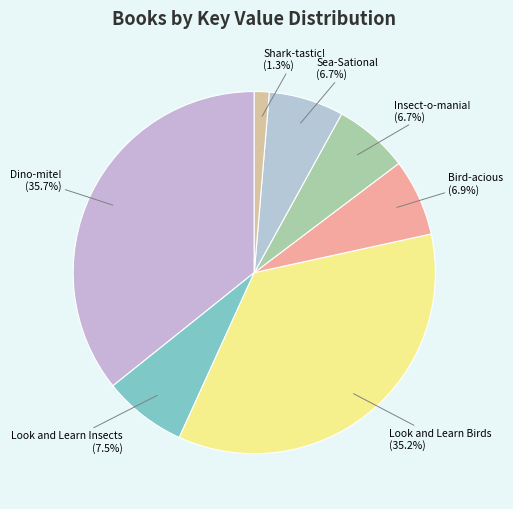

Between Dino-mite! and Look and Learn Birds, which is larger?

Dino-mite!